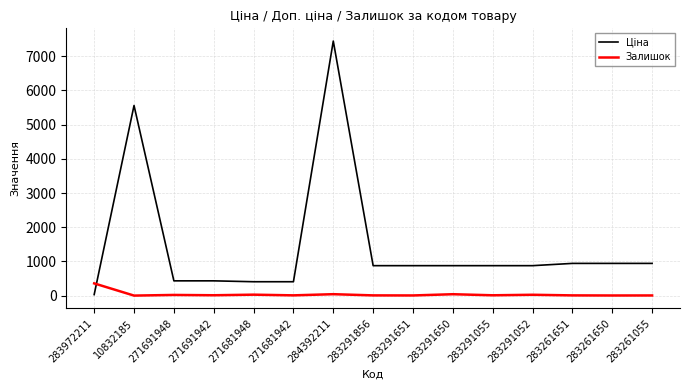

The Залишок series shows 30.0 at 271681948. True or false?

True